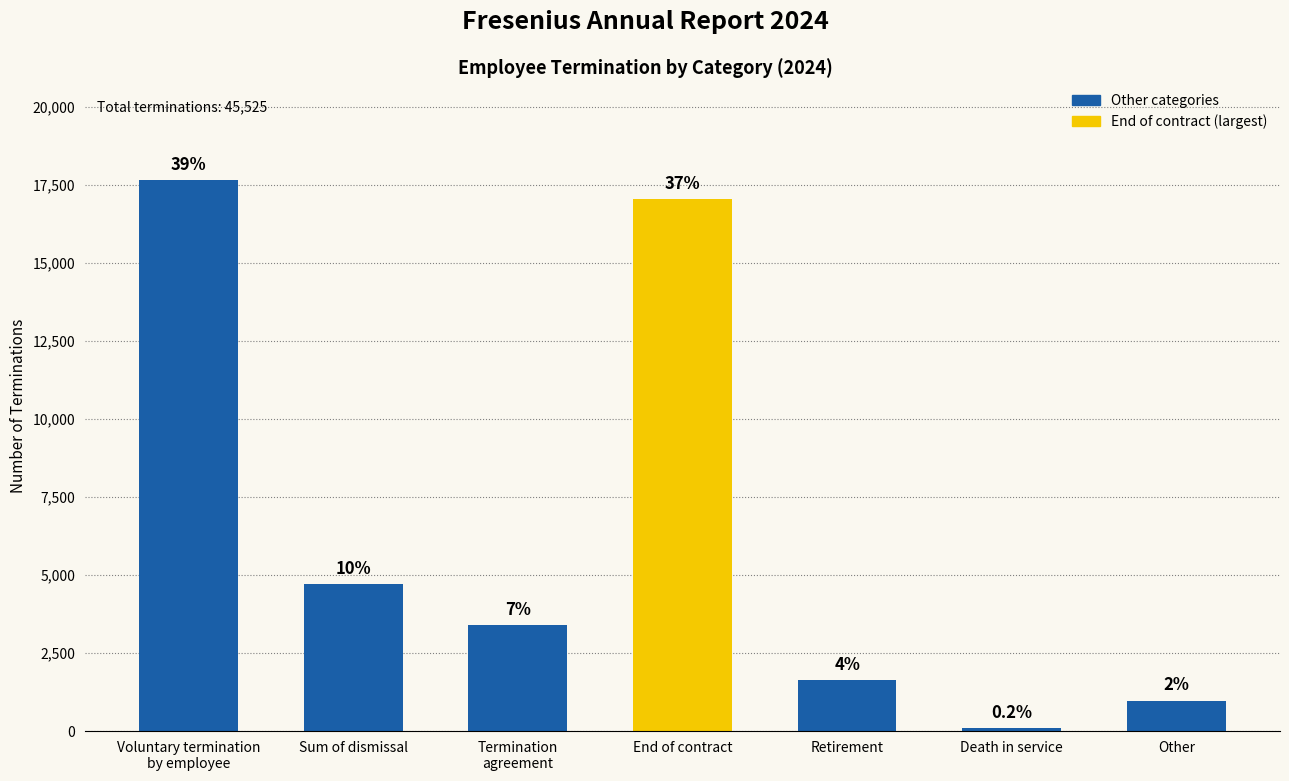

Does the chart contain any negative values?

No